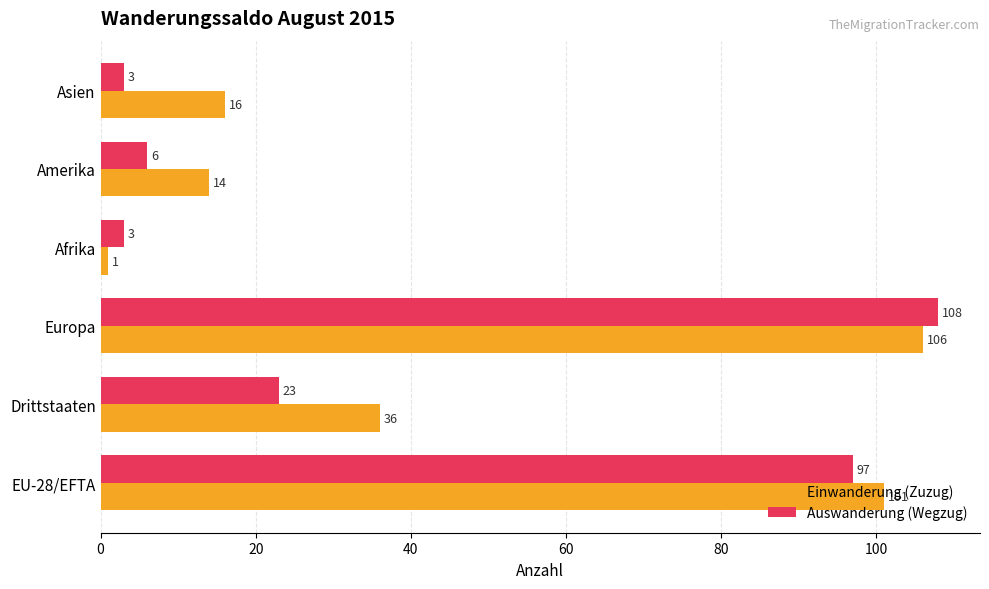

What is the difference between the maximum and minimum values in the Auswanderung (Wegzug) series?

105